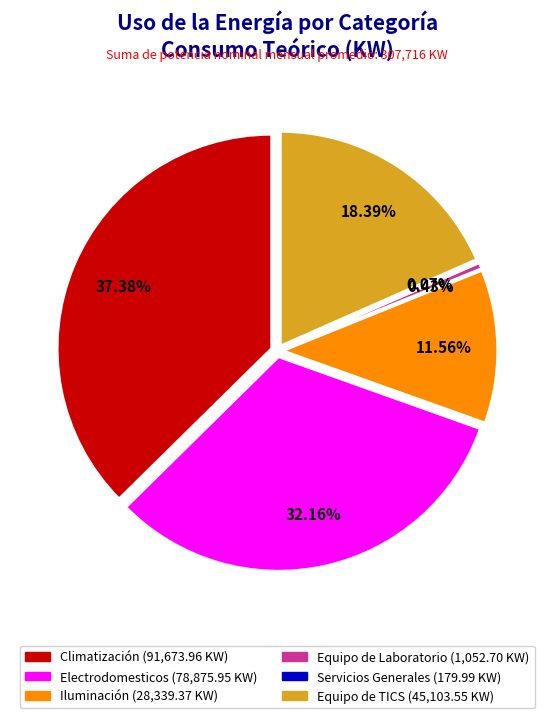

Which category has the smallest portion of the pie?

Servicios Generales